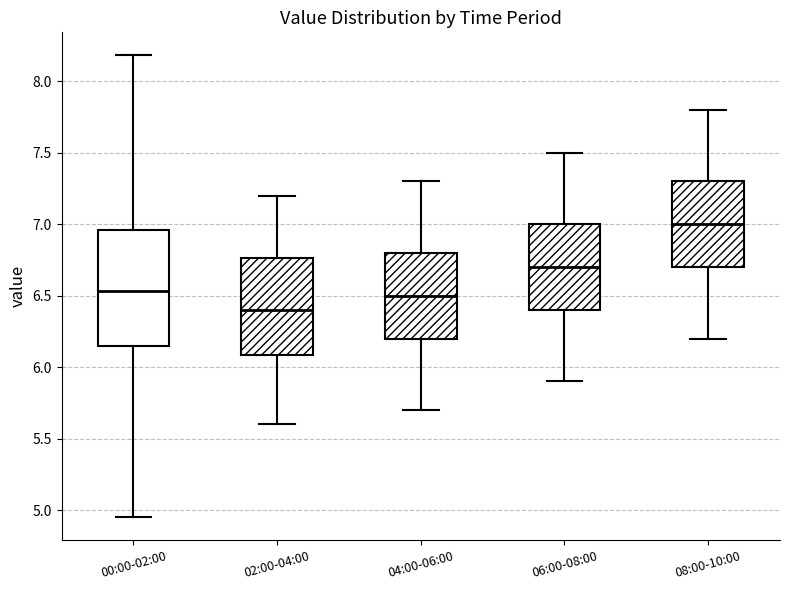

Where is the upper edge of the box for 00:00-02:00 on the y-axis? The values are not printed on the chart, so give them approximately, as read against the axis.

6.95